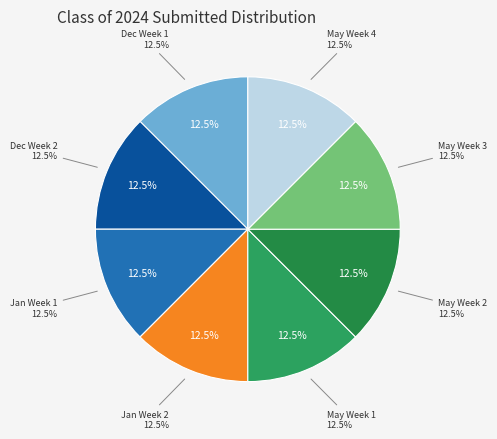

The 05/30/2024 slice represents 8% of the pie. True or false?

False